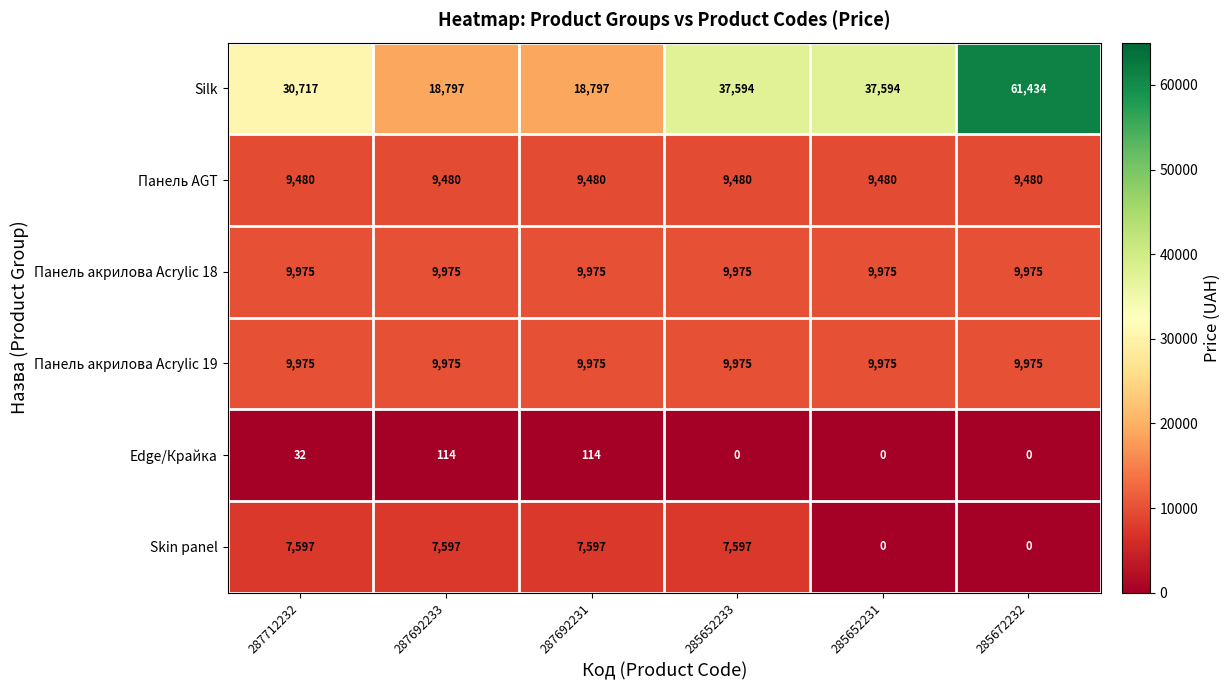

Which label corresponds to the largest value in the chart?

285672232